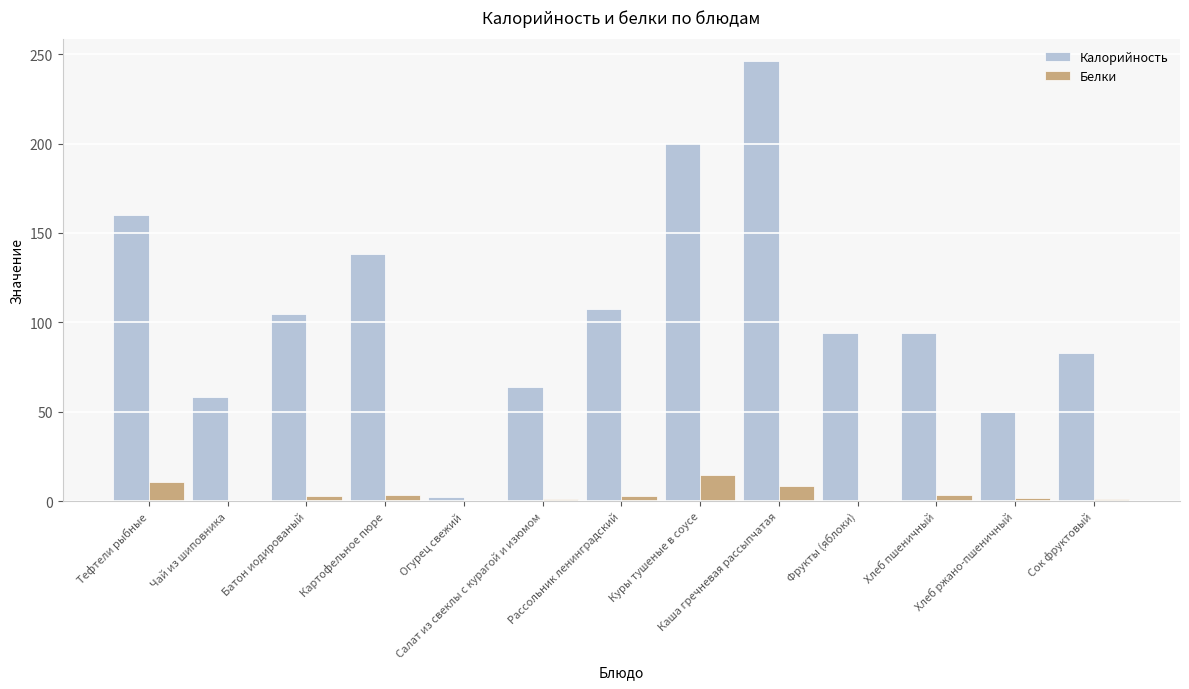

Which series changed the most between Картофельное пюре and Огурец свежий?

Калорийность